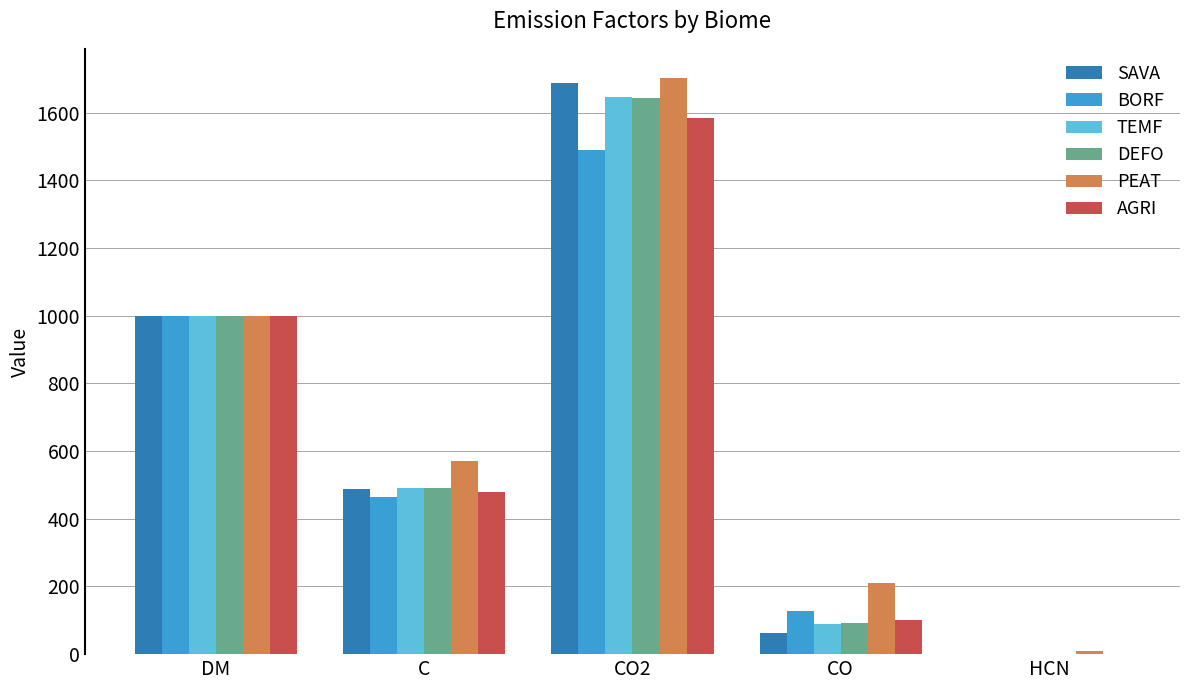

What is the sum of all AGRI values?

3167.6